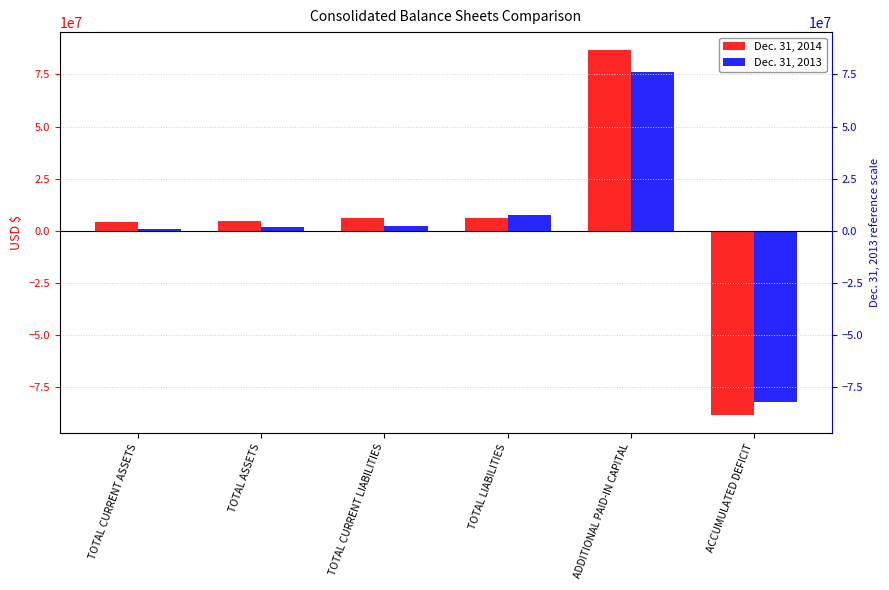

Which label corresponds to the smallest value in the chart?

ACCUMULATED DEFICIT